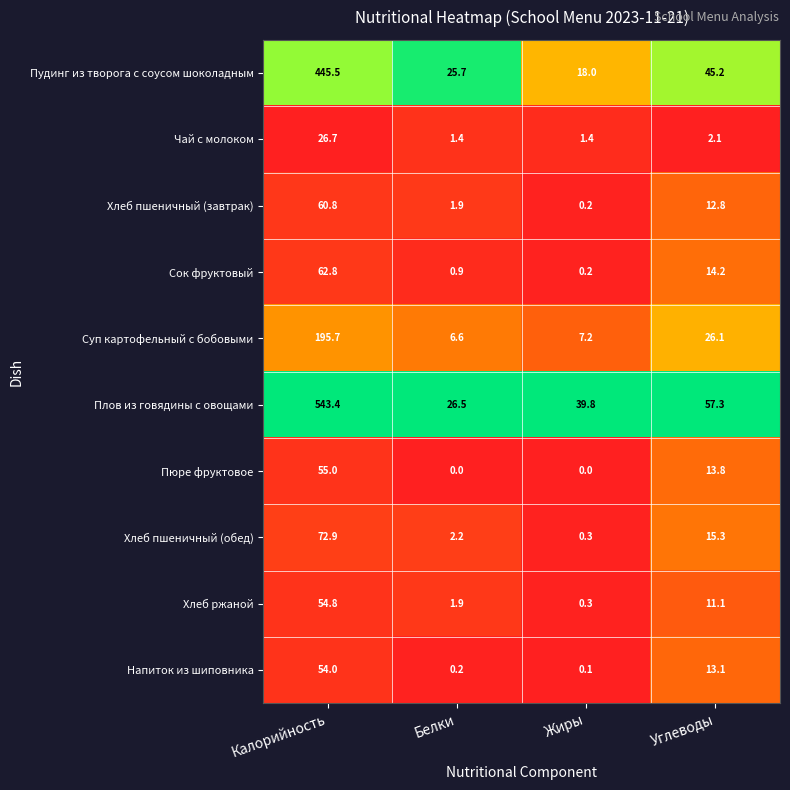

Which series changed the most between Белки and Жиры?

Плов из говядины с овощами